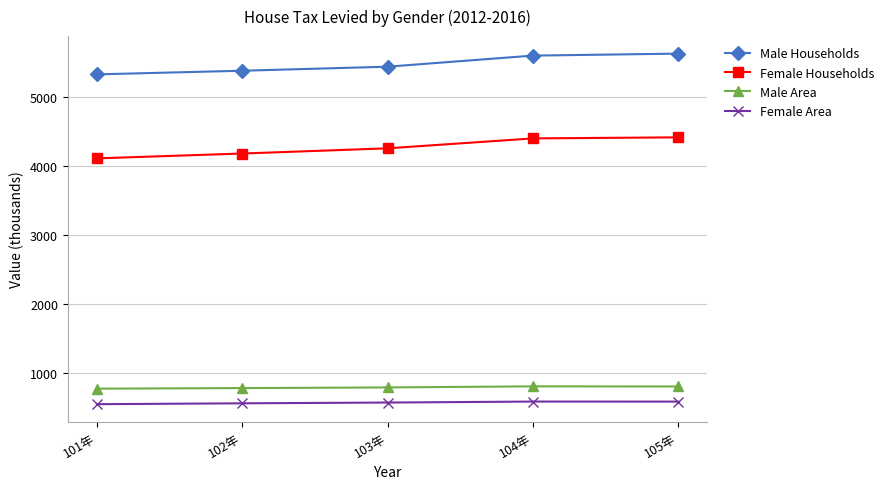

Which series has the widest spread of values?

Female Households